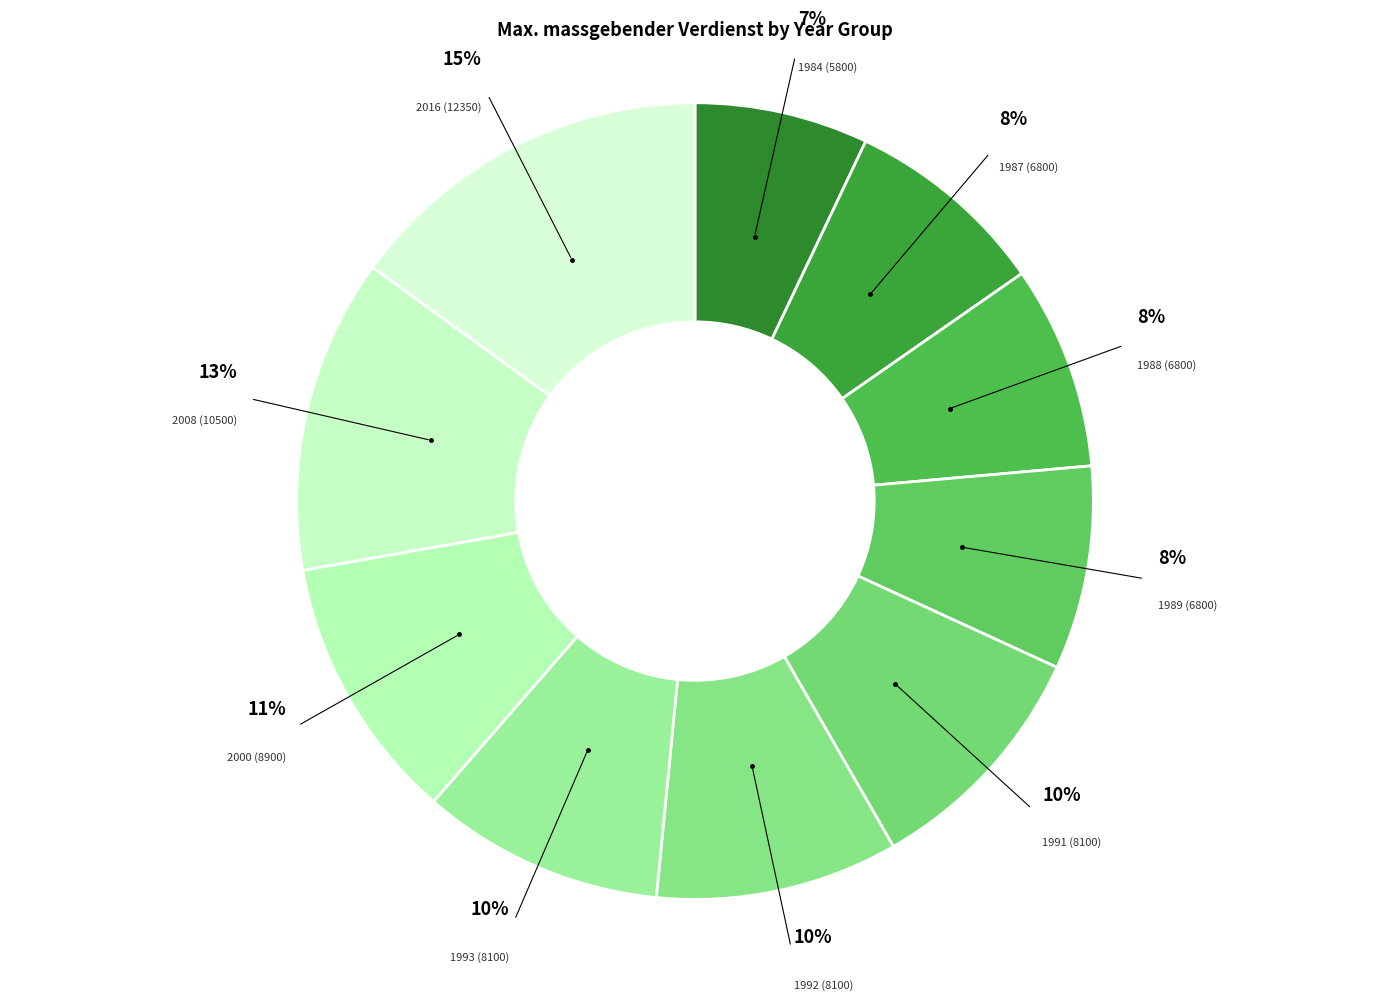

To the nearest percent, what is the combined percentage of 2016 (12350) and 1988 (6800)?

23%